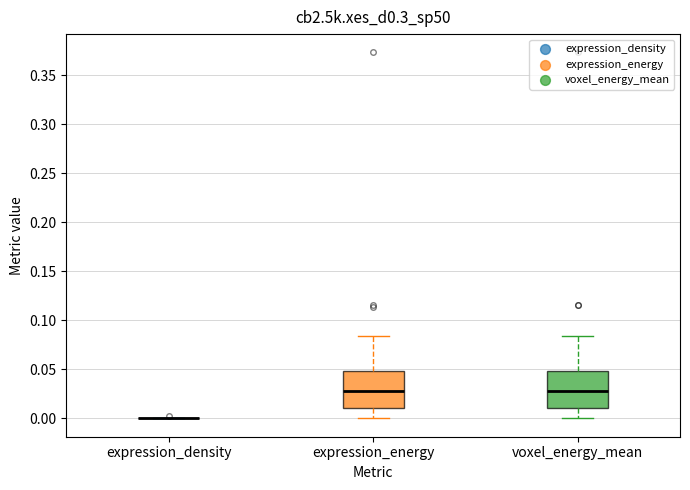

Reading left to right, transcribe this box plot: for each box, give where its median line is, the range the box spans, and where its two whiskers end, as read against the y-axis. The values are not printed on the chart, so give them approximately, as read against the axis.

expression_density: box collapsed to a line at 0.000, whiskers 0.000 to 0.000
expression_energy: median 0.025, box 0.010 to 0.050, whiskers 0.000 to 0.085
voxel_energy_mean: median 0.030, box 0.010 to 0.050, whiskers 0.000 to 0.085